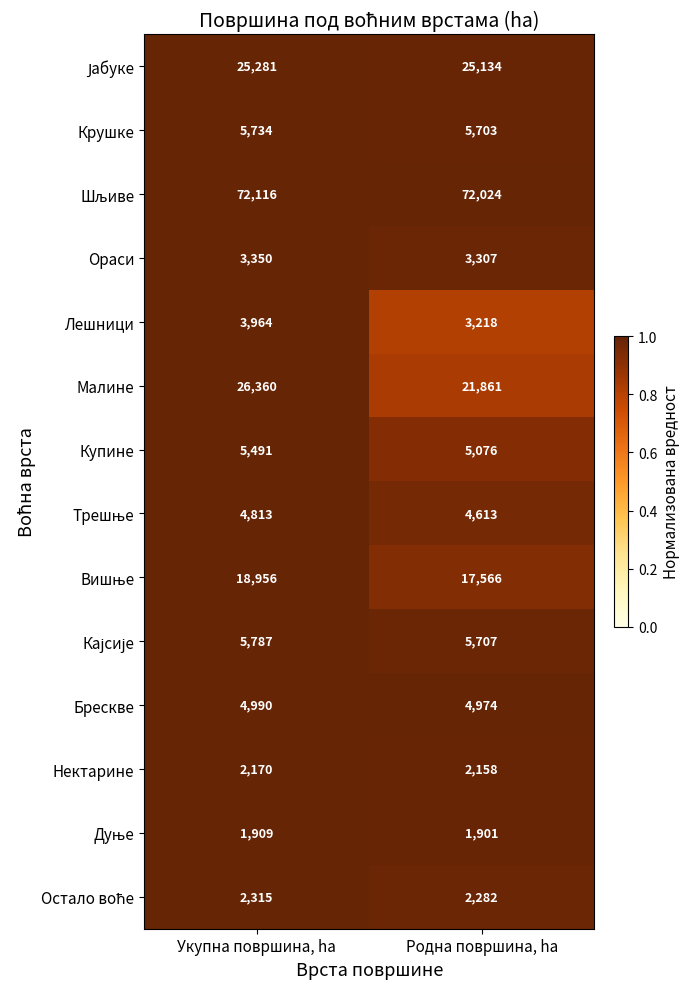

How many categories are shown in the chart?

2